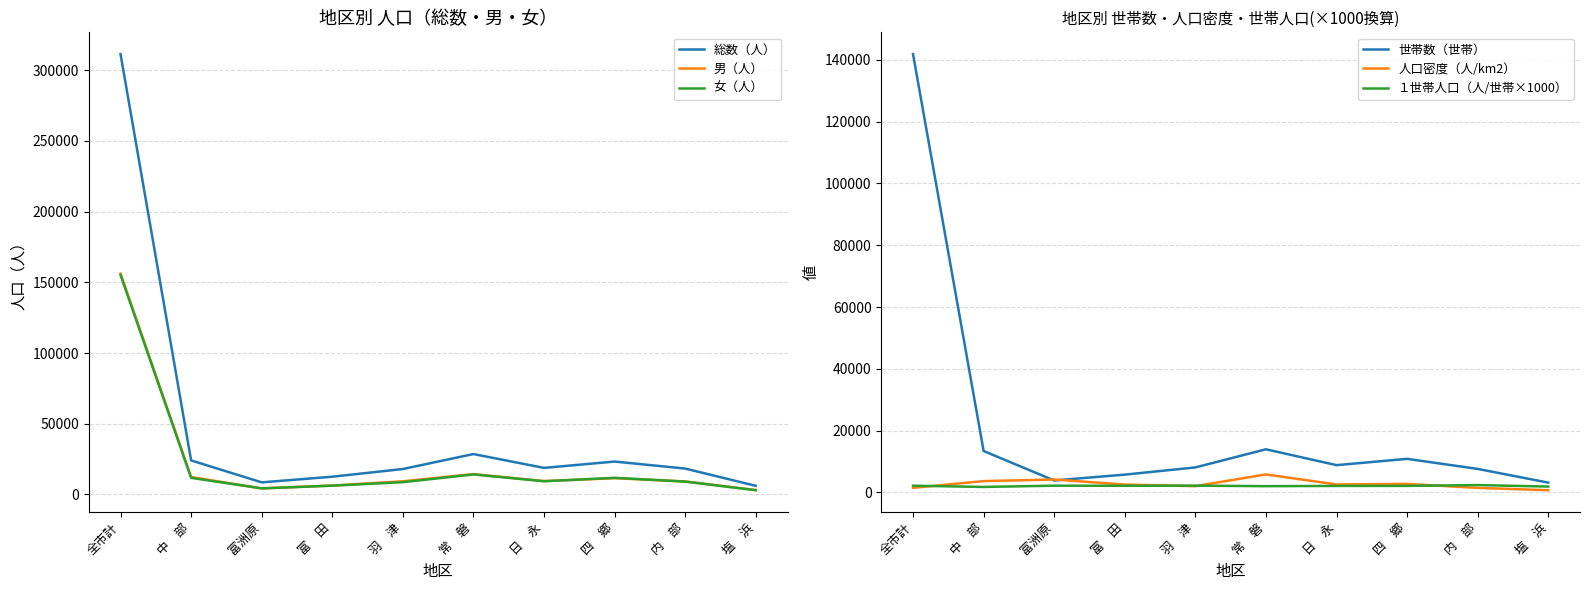

What is the sum of all 総数（人） values?

469588